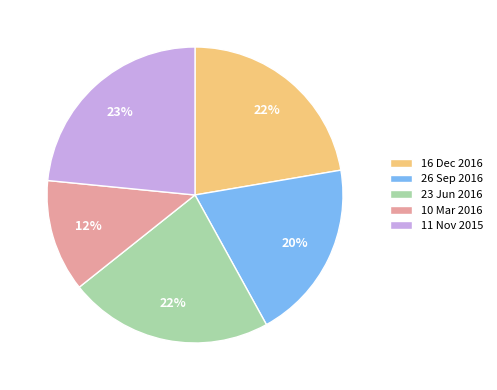

Do 11 Nov 2015 and 26 Sep 2016 together represent more than half of the pie?

No